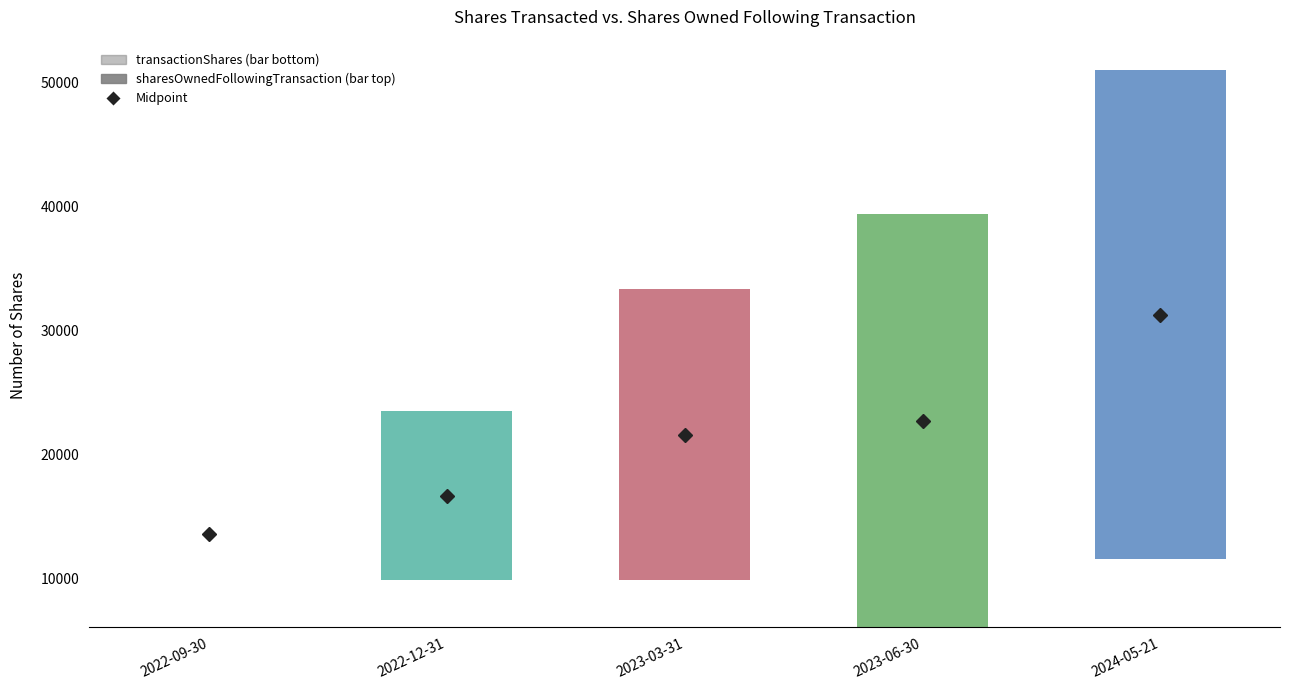

What is the spread (max minus min) of values at 2024-05-21?

39375